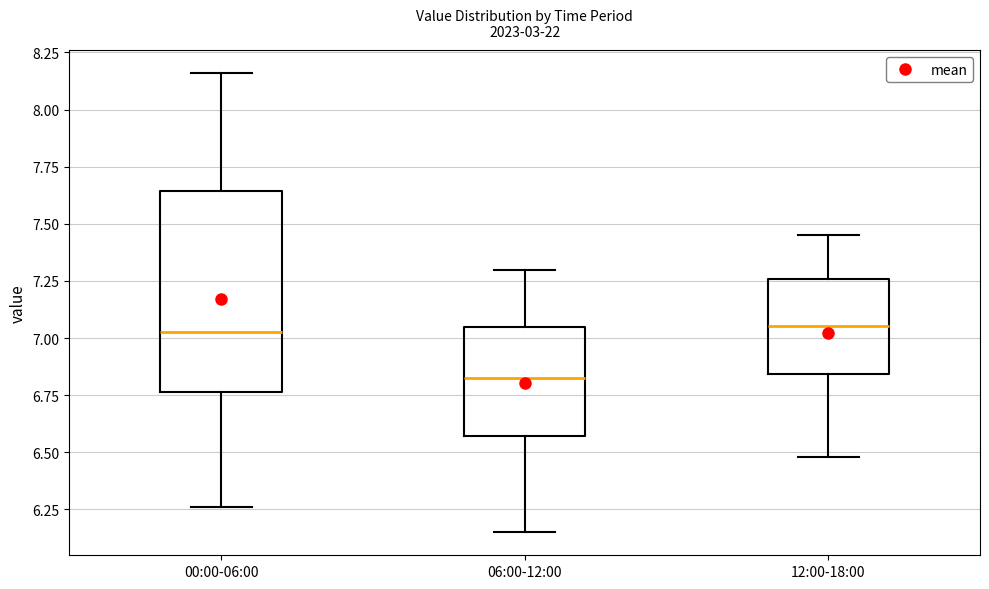

Reading left to right, transcribe this box plot: for each box, give where its median line is, the range the box spans, and where its two whiskers end, as read against the y-axis. The values are not printed on the chart, so give them approximately, as read against the axis.

00:00-06:00: median 7.05, box 6.75 to 7.65, whiskers 6.25 to 8.15
06:00-12:00: median 6.85, box 6.55 to 7.05, whiskers 6.15 to 7.30
12:00-18:00: median 7.05, box 6.85 to 7.25, whiskers 6.50 to 7.45